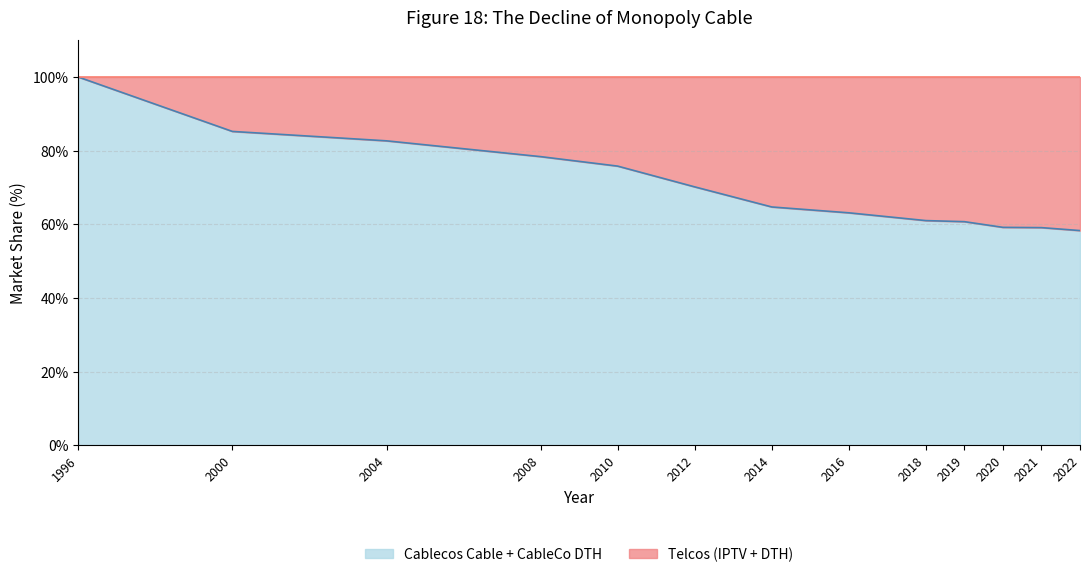

Where does the data first go above 64?

1996